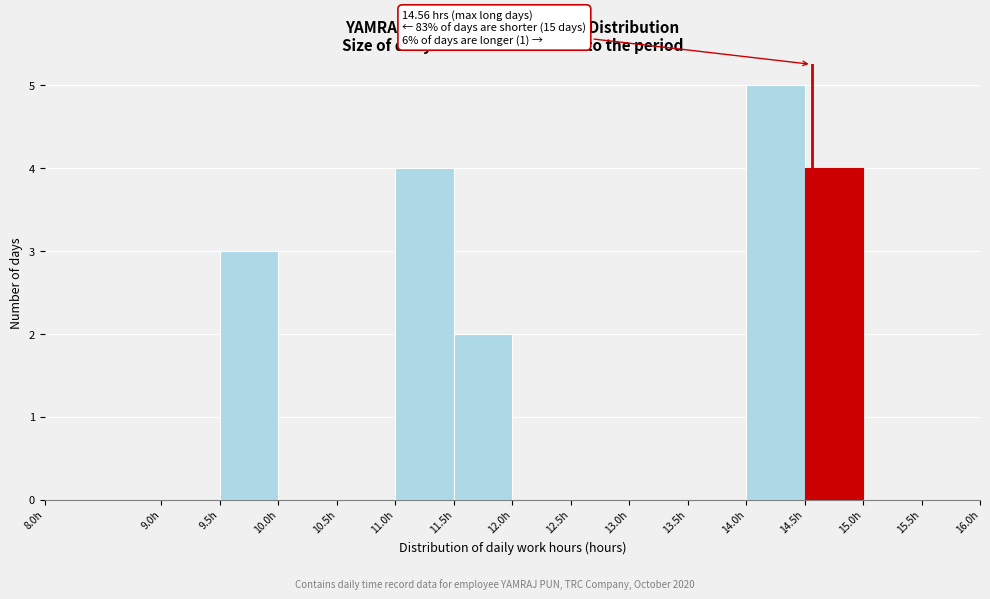

Which range on the x-axis has the tallest bar?

14.0 to 14.5